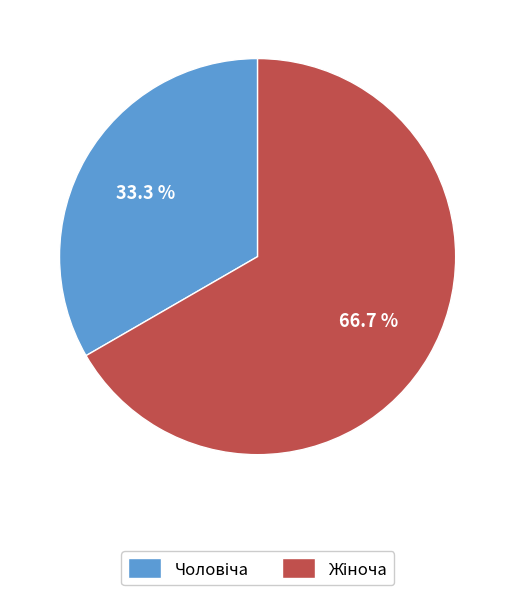

Is there a majority slice in this chart?

Yes